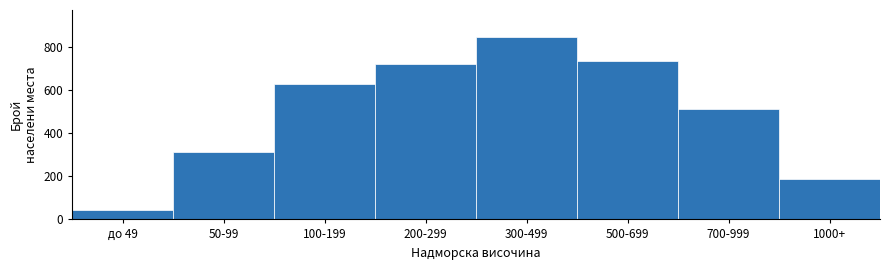

Reading left to right, extract all data points from this chart.

45	312	628	721	843	734	512	189